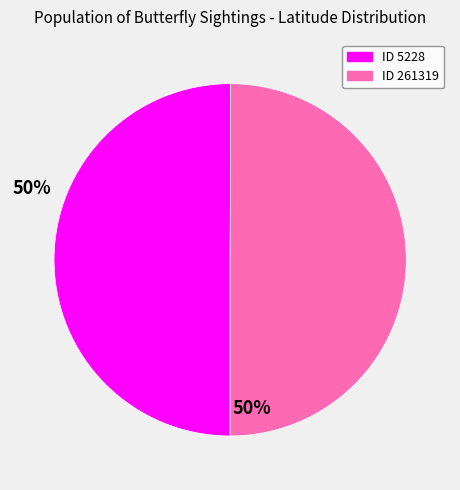

How many slices are in this pie chart?

2